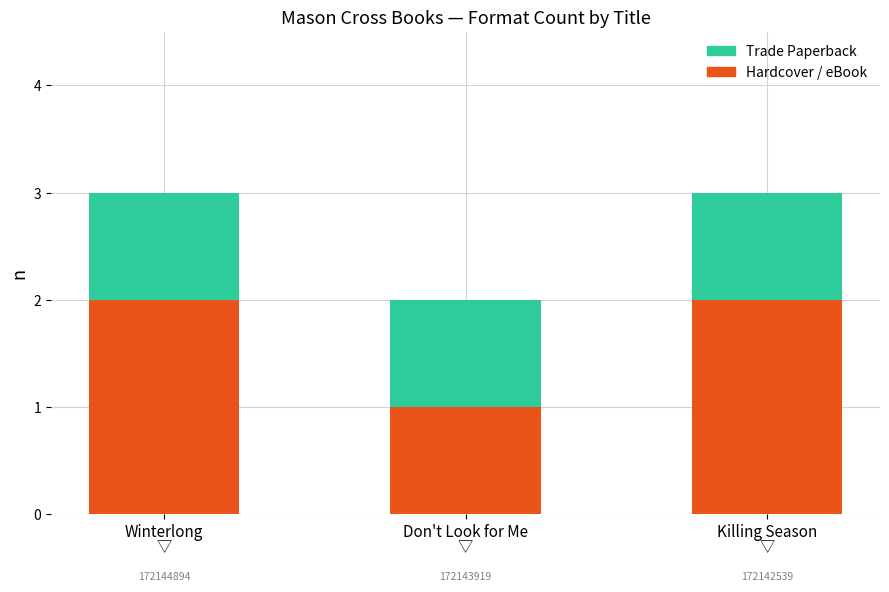

What is the total value across all series at Winterlong?

3